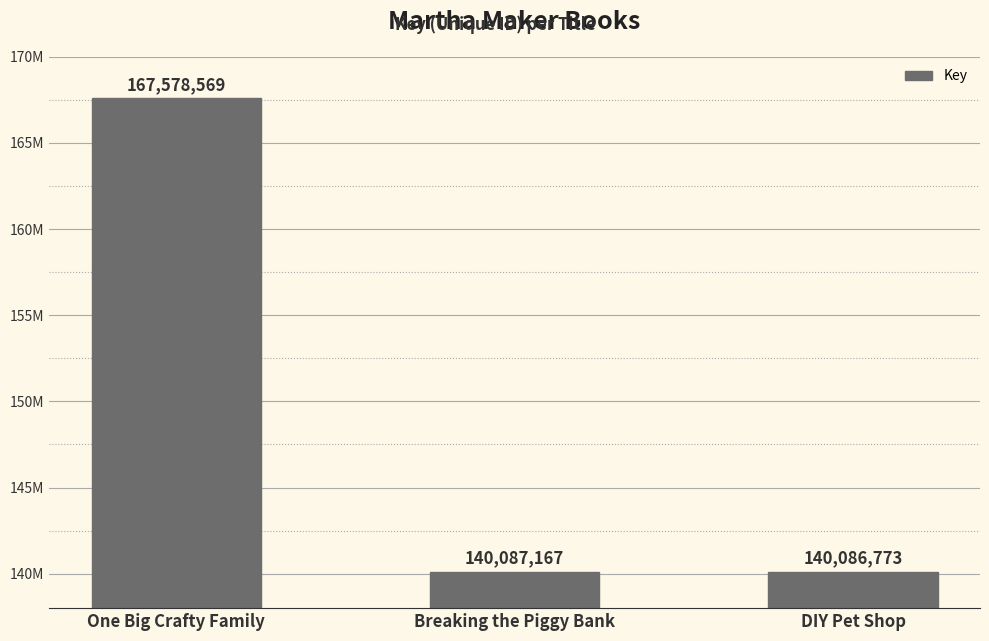

Does the chart contain any negative values?

No